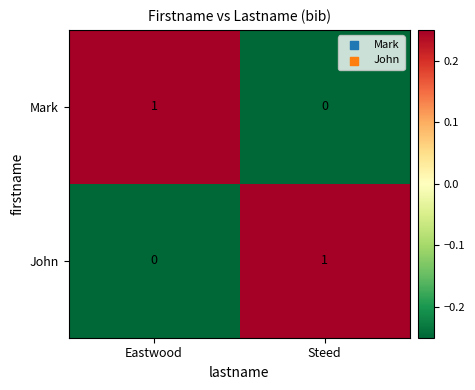

At which label does John reach its peak?

Steed